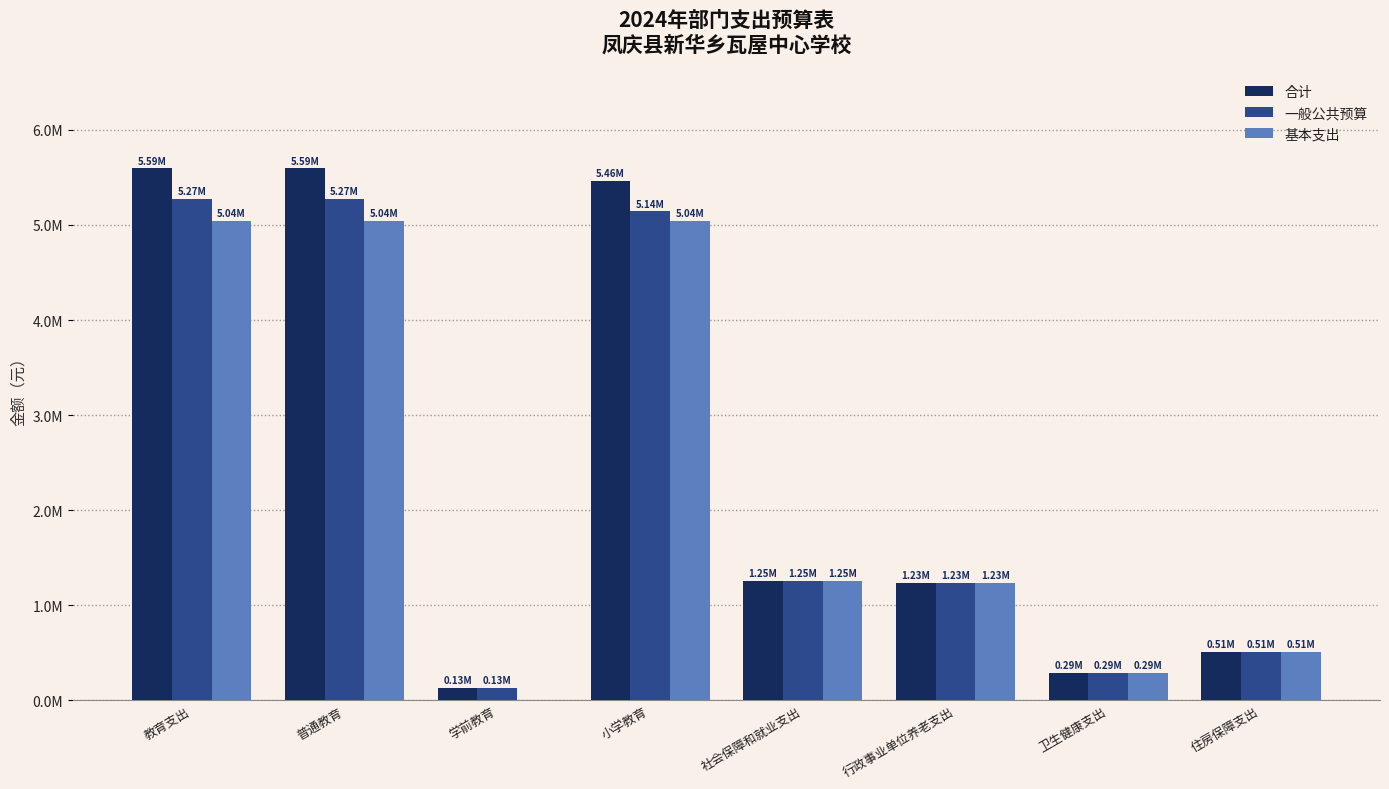

Are the bars grouped side by side (vs. stacked)?

Yes